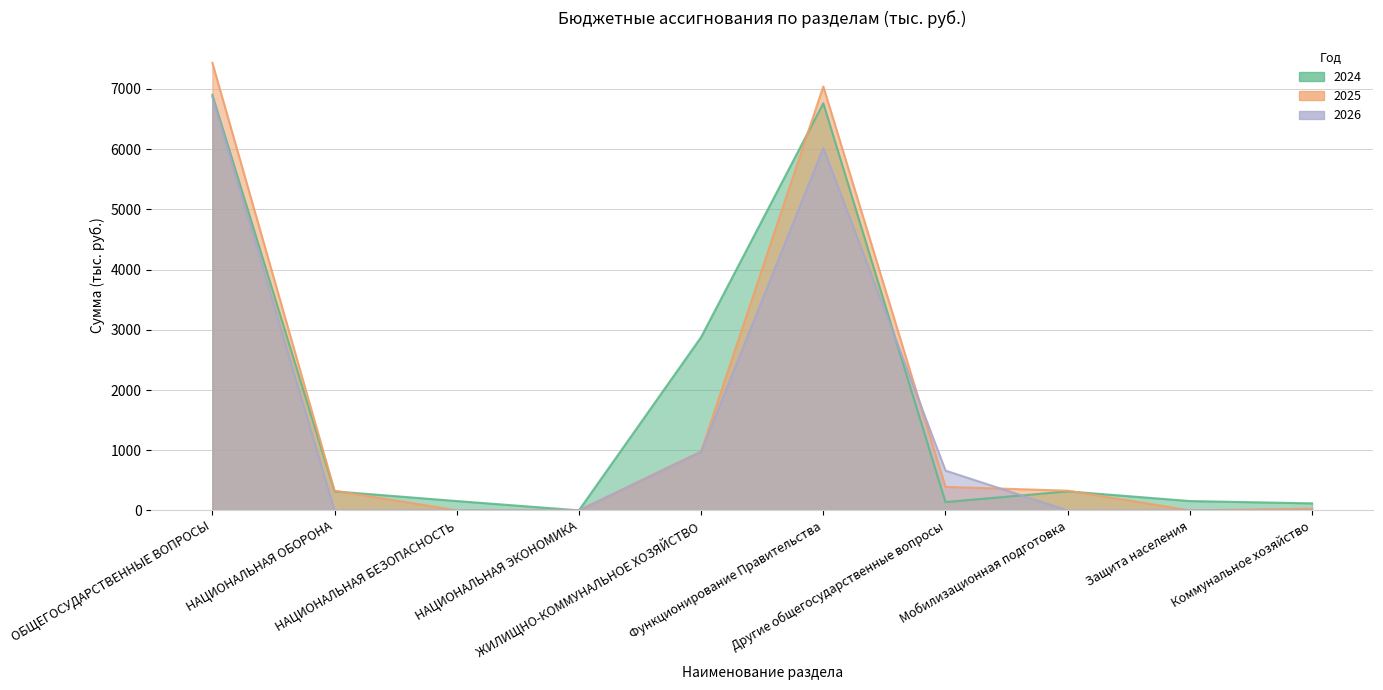

Is the value of 2026 at Коммунальное хозяйство greater than the value of 2025 at Мобилизационная подготовка?

No